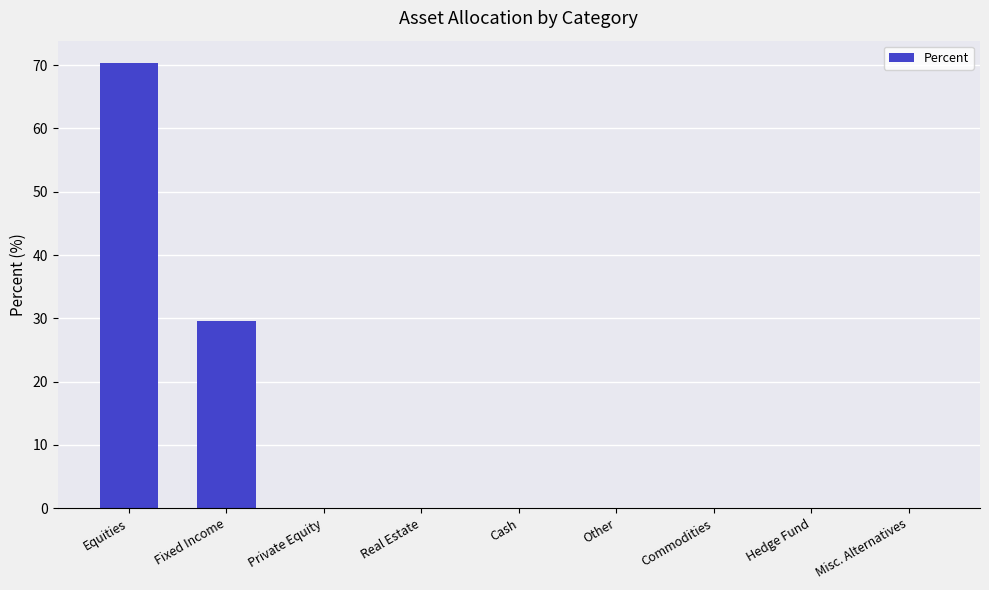

Where is the data nearest to the value 35?

Fixed Income